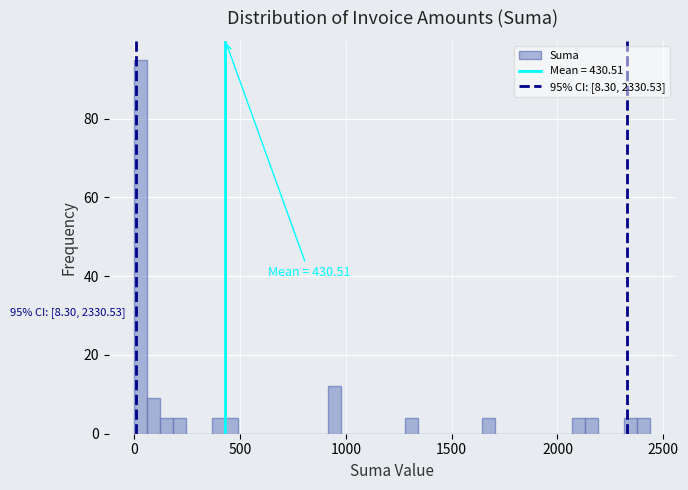

Around what value on the x-axis is the tallest bar? Give the approximate position of its centre, as read against the axis.

50